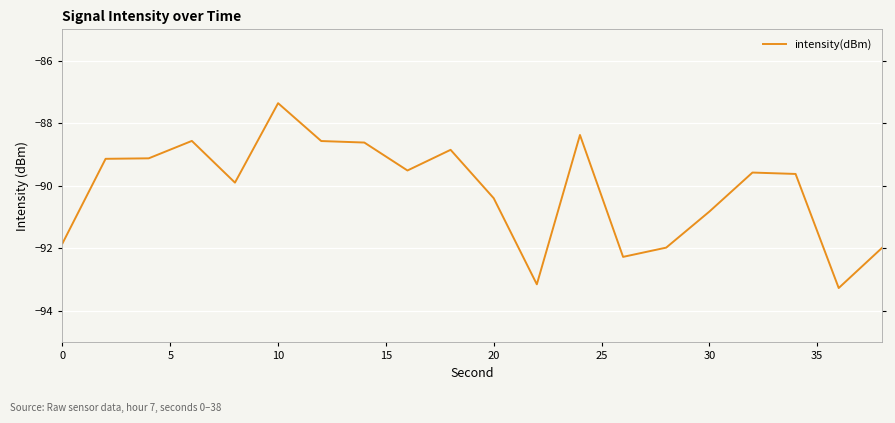

What is the difference between the maximum and minimum values?

5.9